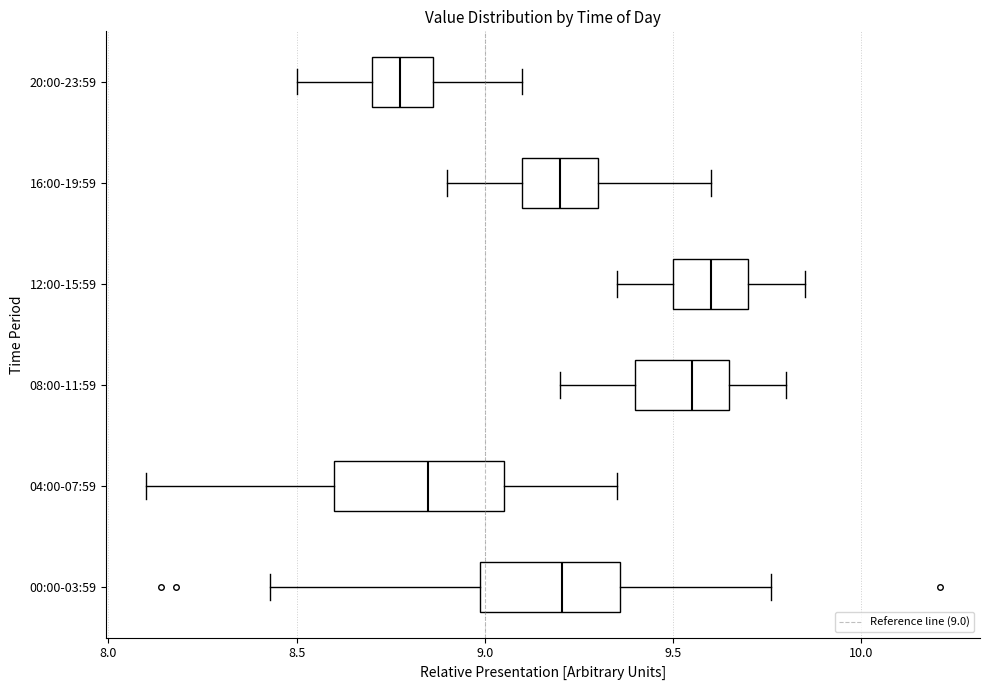

Which box has the furthest to the left median line?

20:00-23:59